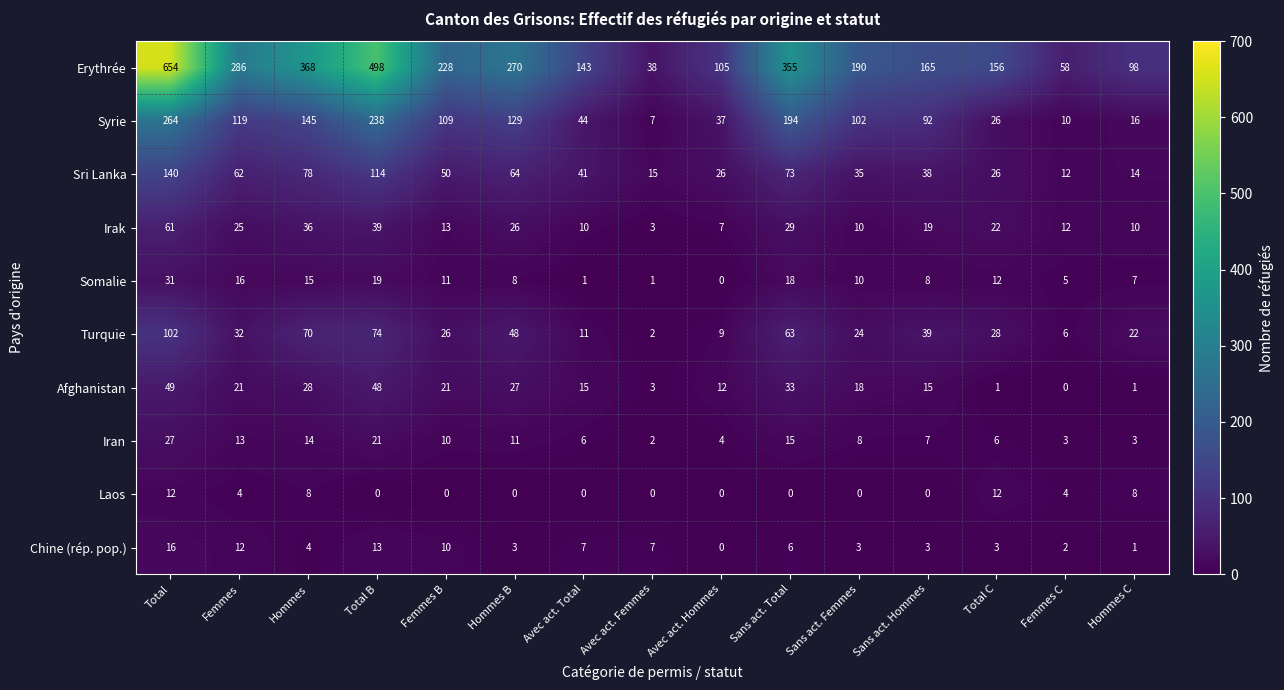

What is the difference between the second highest and second lowest values in the Turquie series?

68